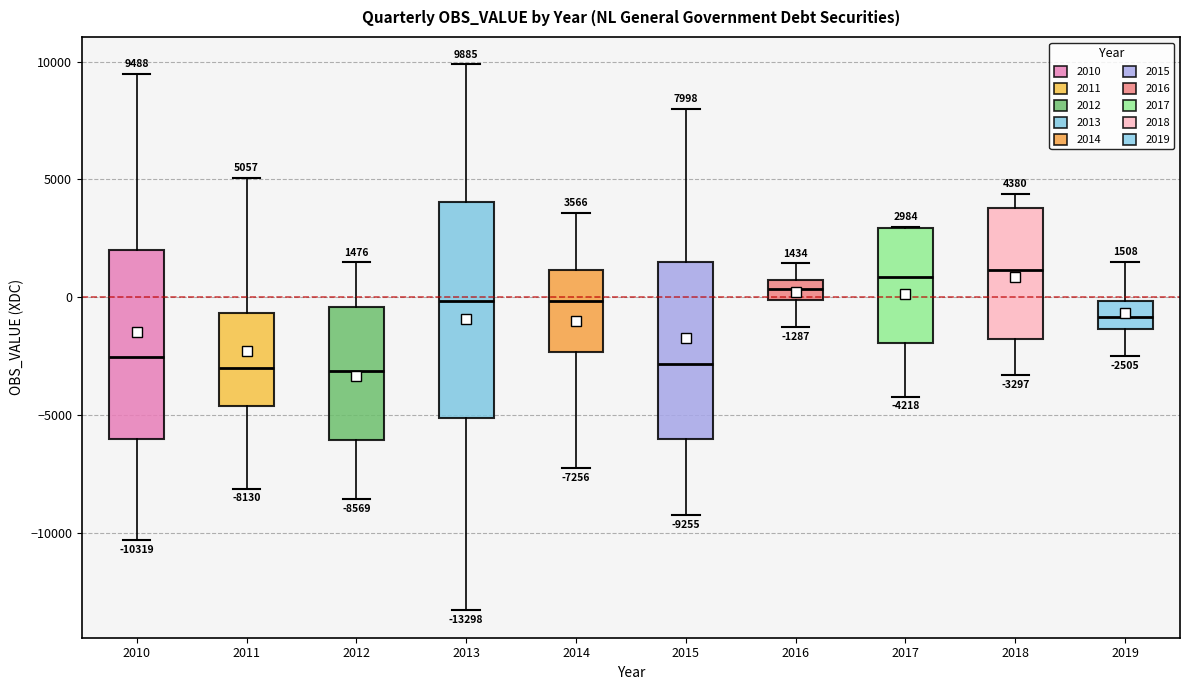

Comparing the boxes themselves (not the whiskers), which one is the tallest?

2013